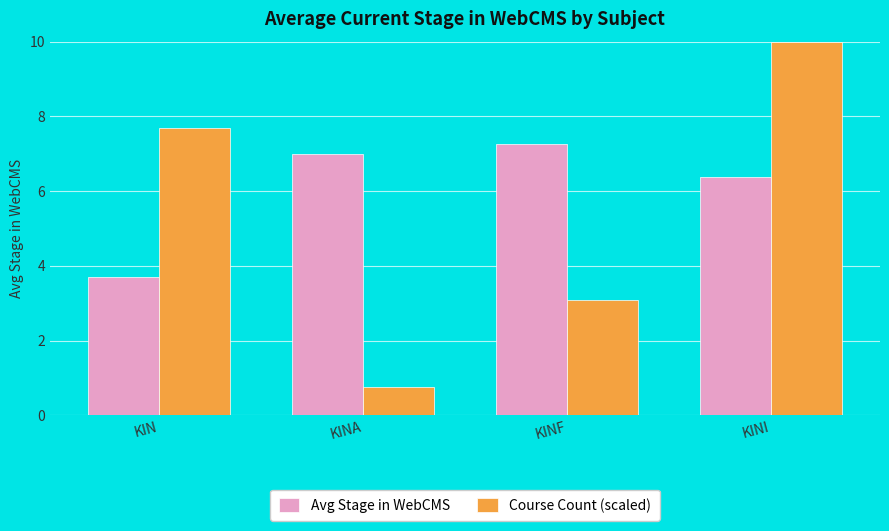

Rank the series at KINA from highest to lowest value.

Avg Stage in WebCMS, Course Count (scaled)